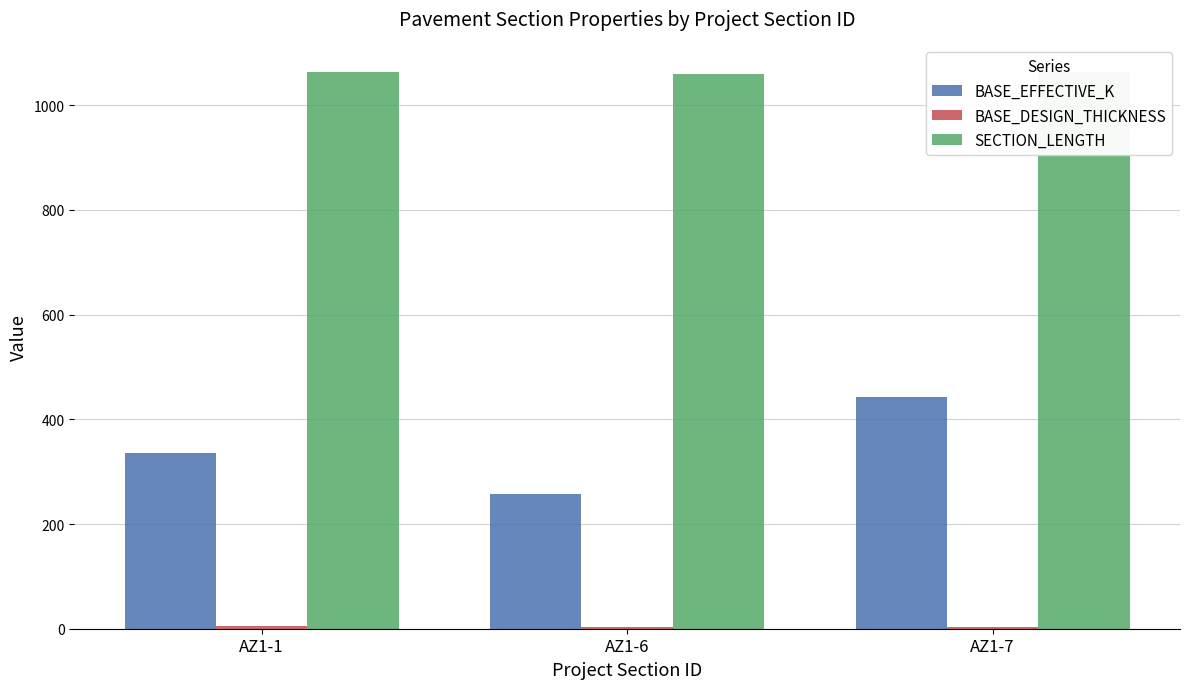

Rank the series by their maximum value, from highest to lowest.

SECTION_LENGTH, BASE_EFFECTIVE_K, BASE_DESIGN_THICKNESS